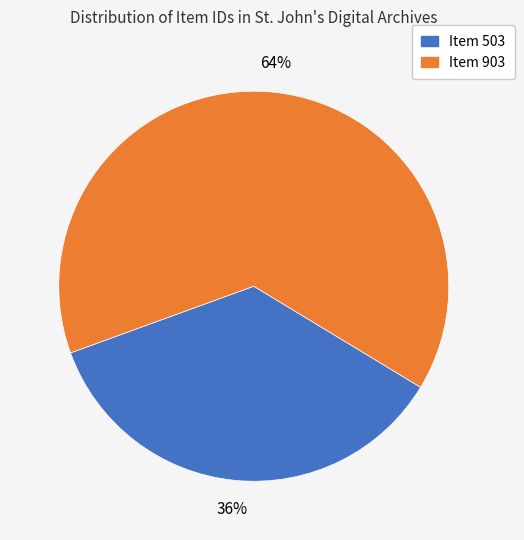

To the nearest percent, what is the combined percentage of Item 903 and Item 503?

100%